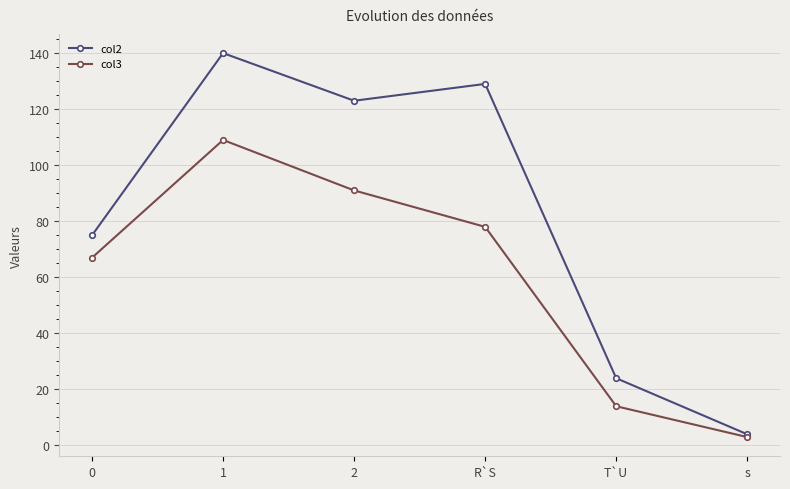

Rank the series by their average value, from lowest to highest.

col3, col2